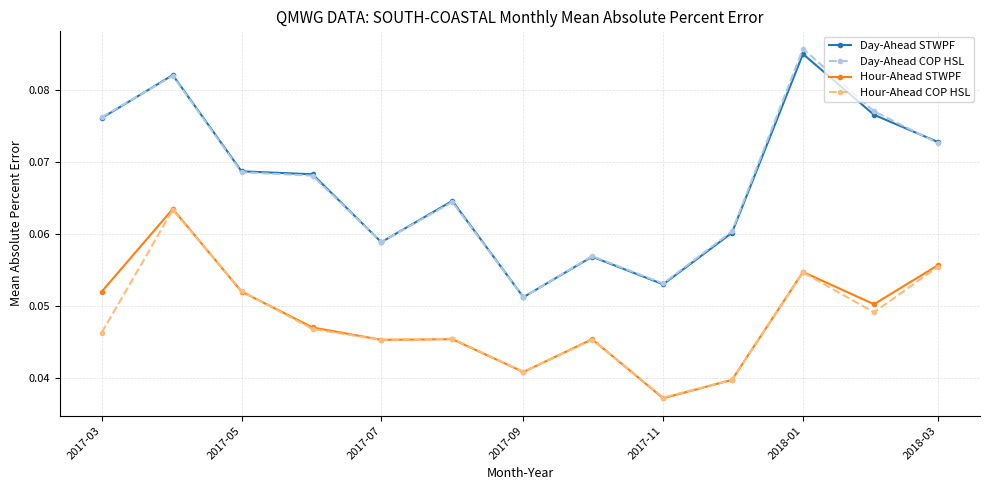

Which series has the largest range (max minus min)?

Day-Ahead COP HSL